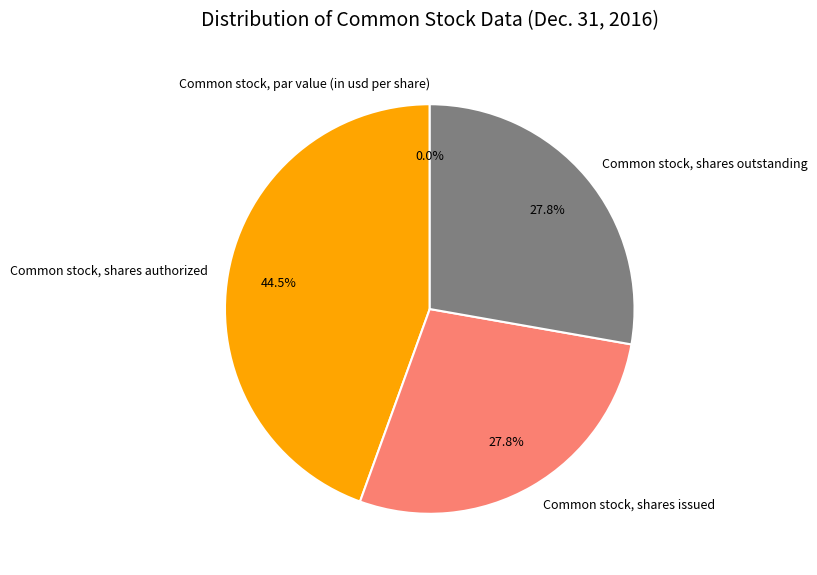

To the nearest percent, what is the combined percentage of Common stock, shares issued and Common stock, shares outstanding?

56%